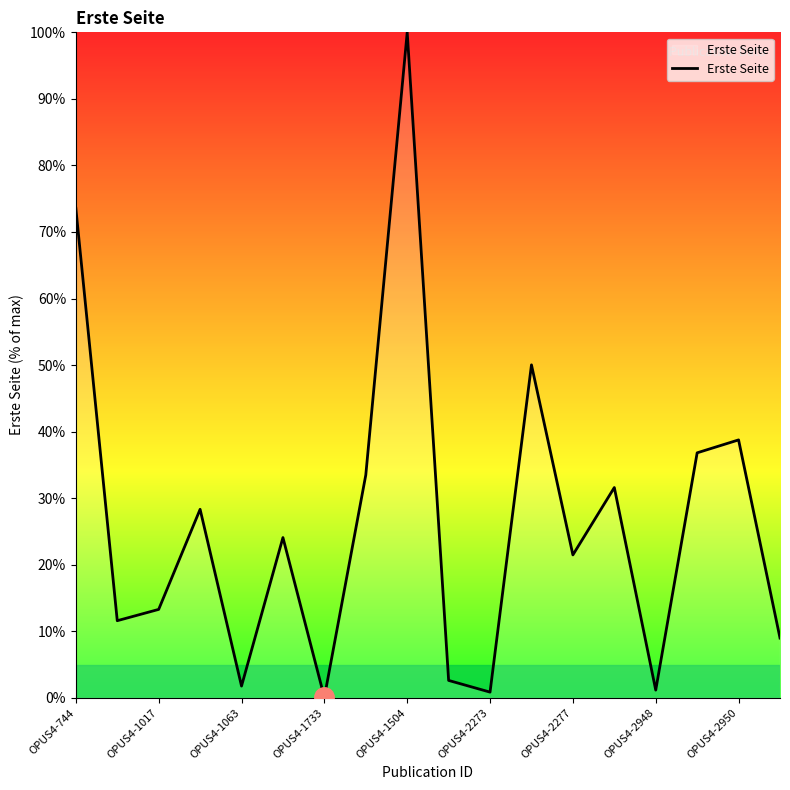

What is the maximum value shown in the chart?

100.0